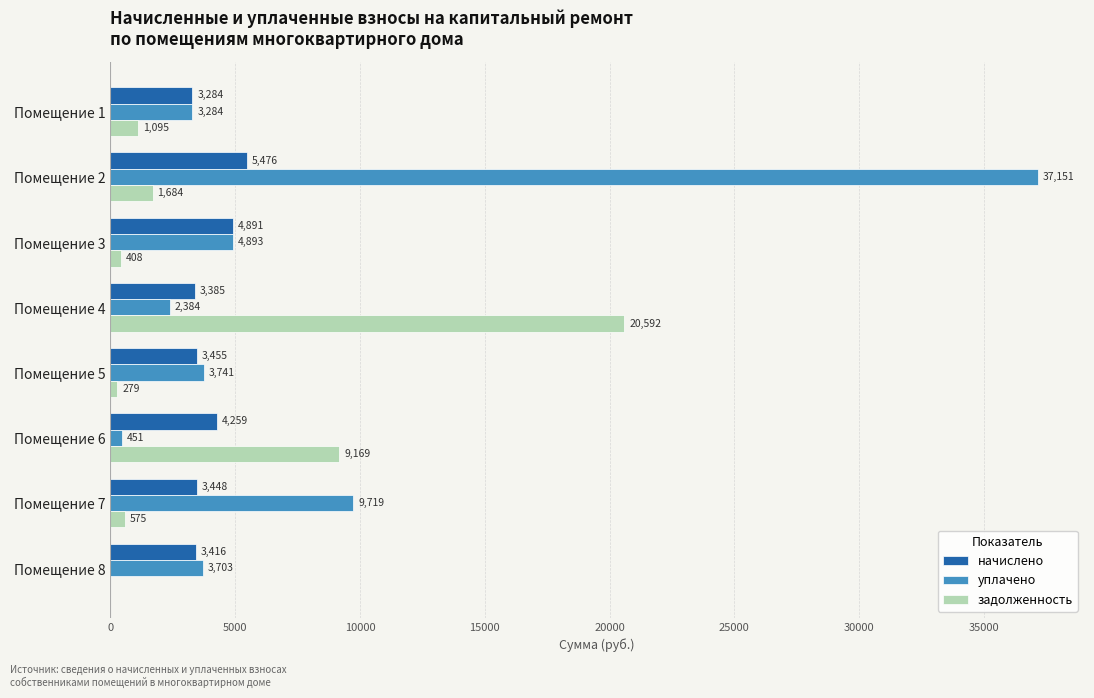

Between Помещение 4 and Помещение 8, which series saw the biggest shift?

задолженность